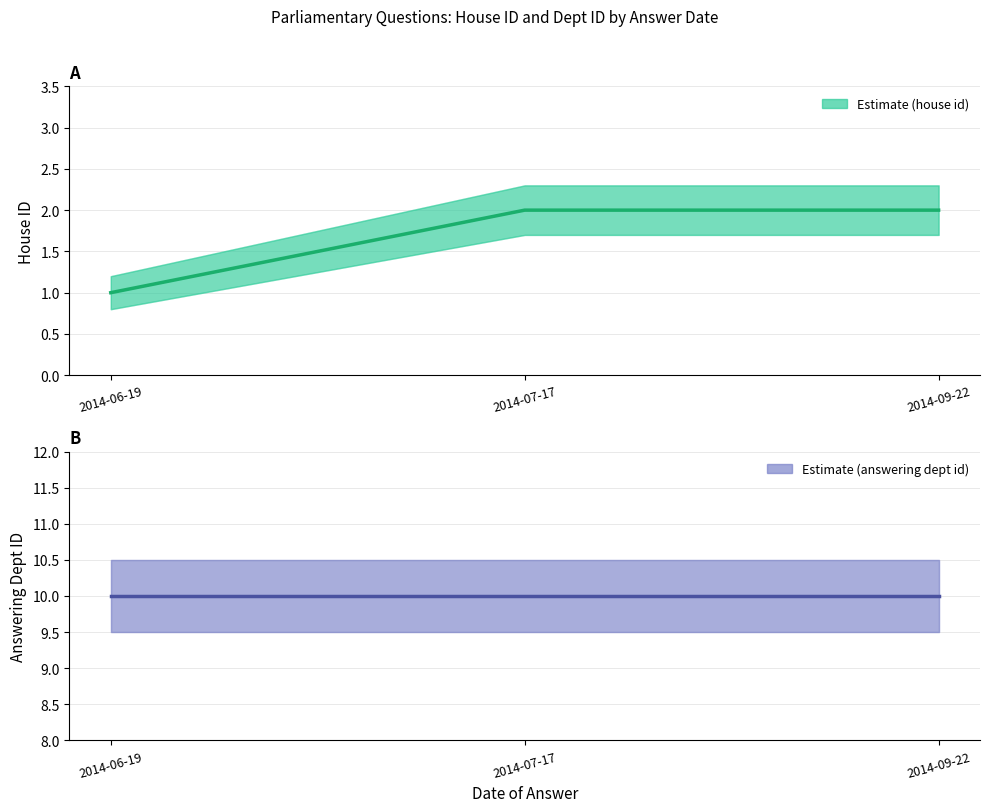

True or false: answering dept id has a value of 10 at 2014-09-22.

True